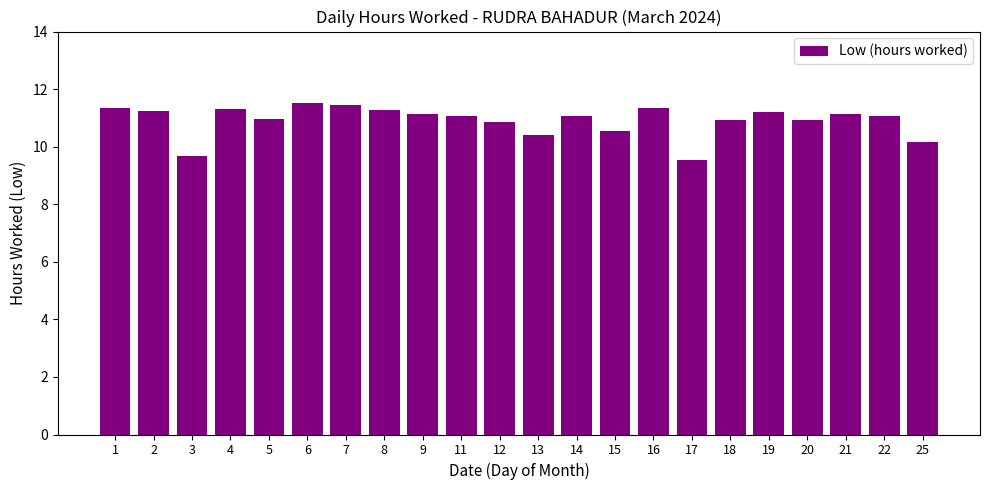

What is the difference between the maximum and minimum values?

2.0